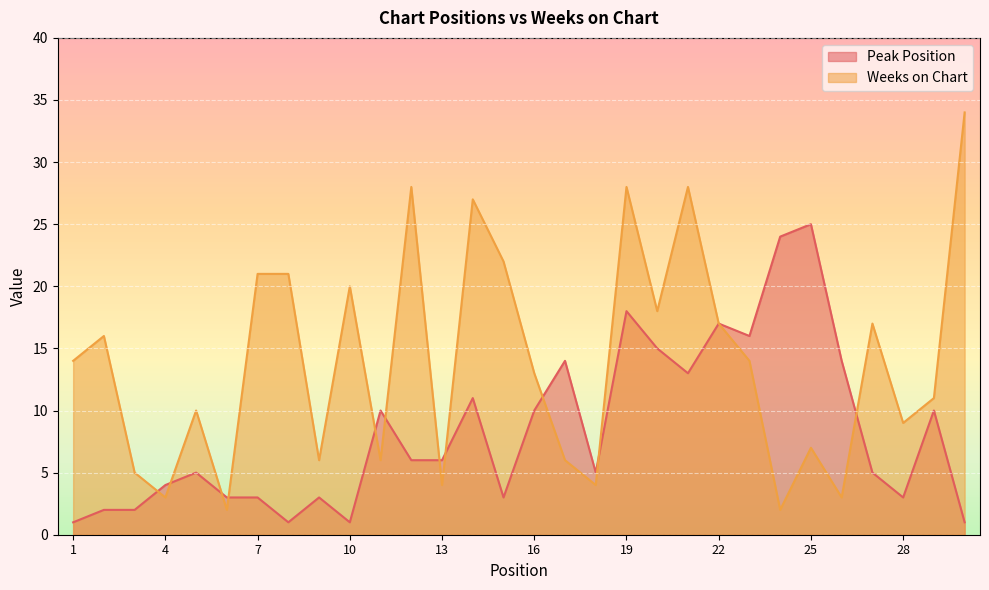

What is the difference between the maximum and minimum values in the Weeks on Chart series?

32